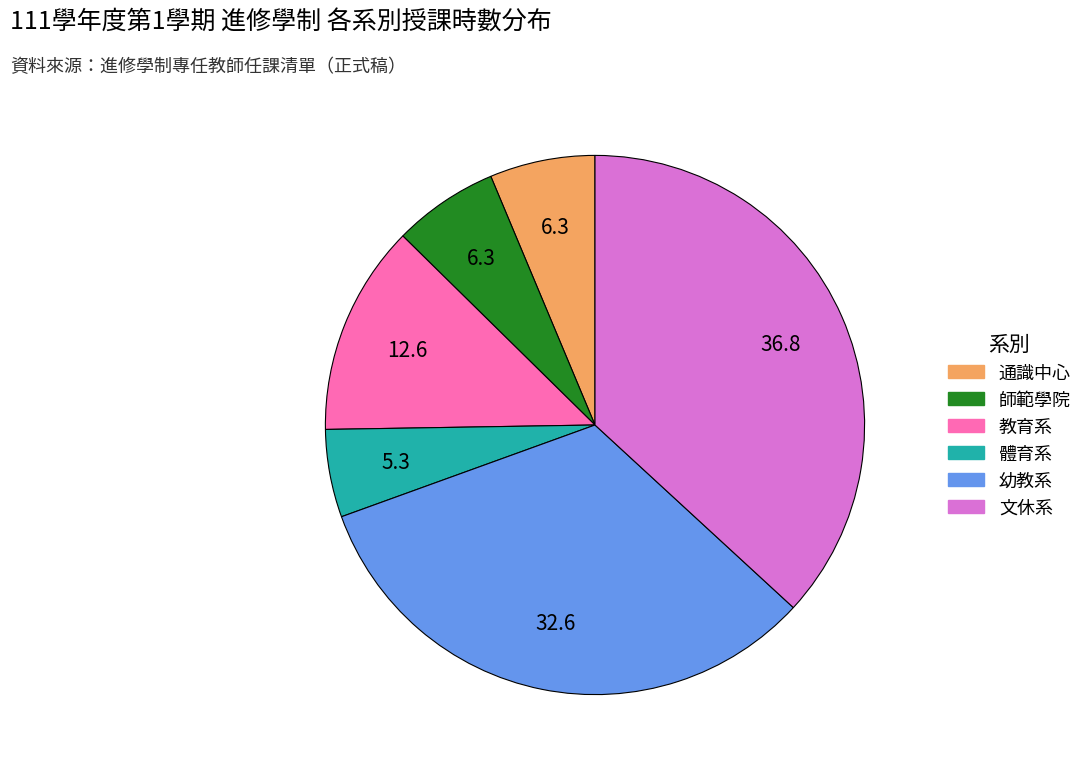

Is there any slice that represents more than half of the pie?

No